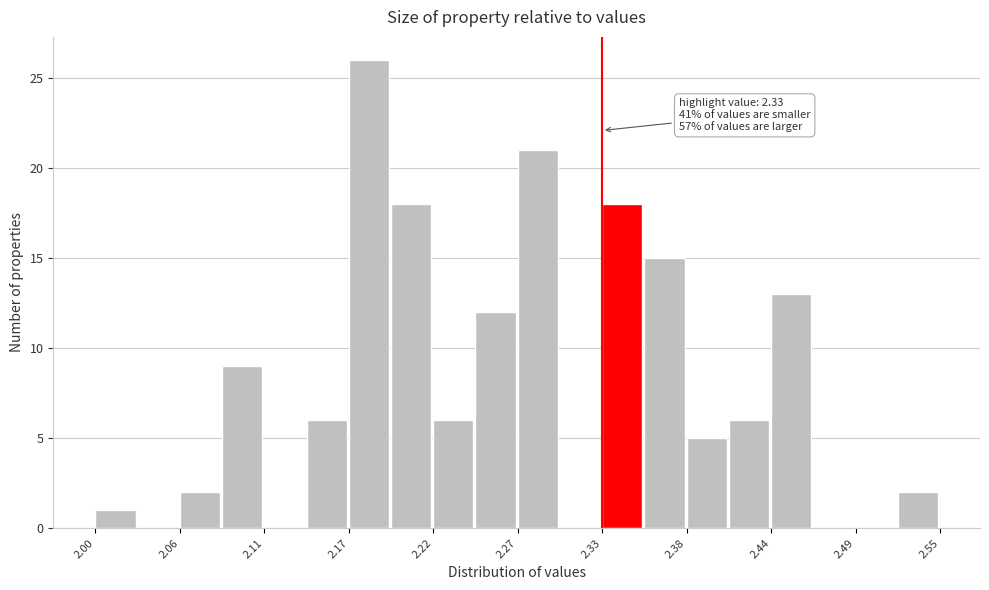

Read against the x-axis, roughly where is the centre of the tallest bar?

2.18